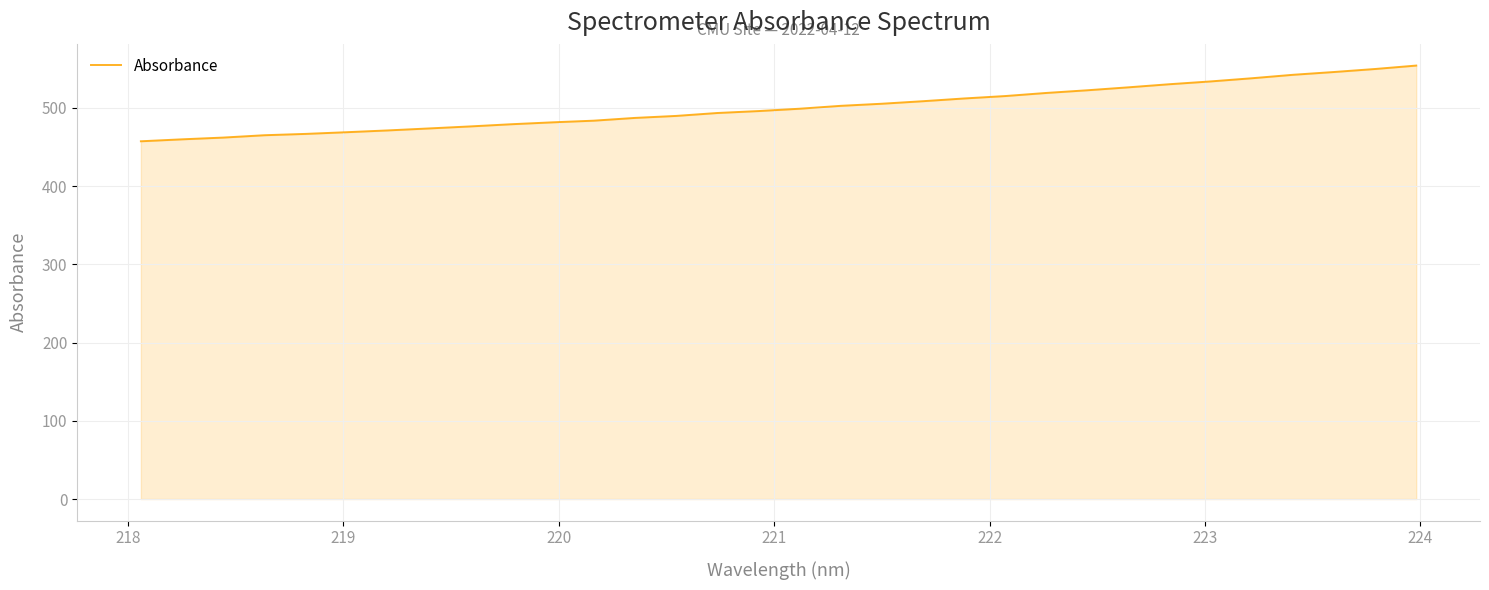

What is the greatest value displayed?

554.1